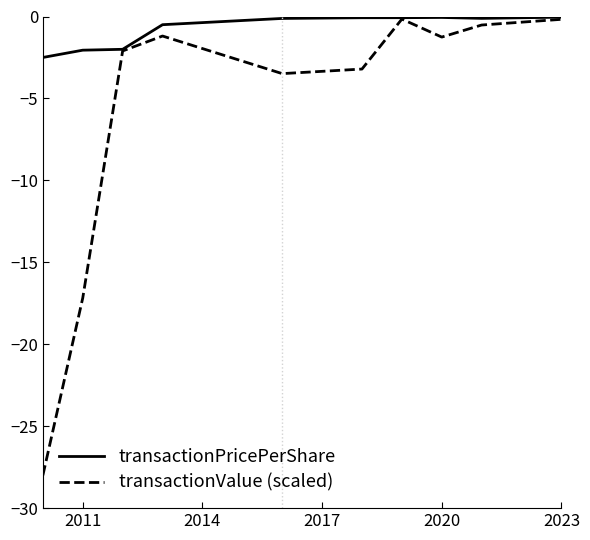

What is the difference between the maximum and minimum values in the transactionPricePerShare series?

2.5